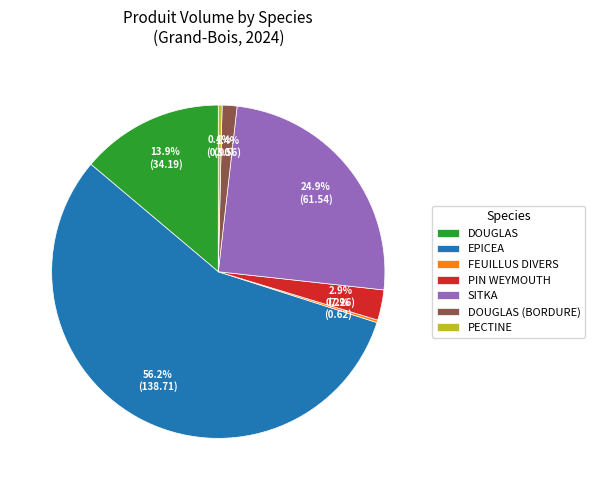

Which slice is the largest?

EPICEA